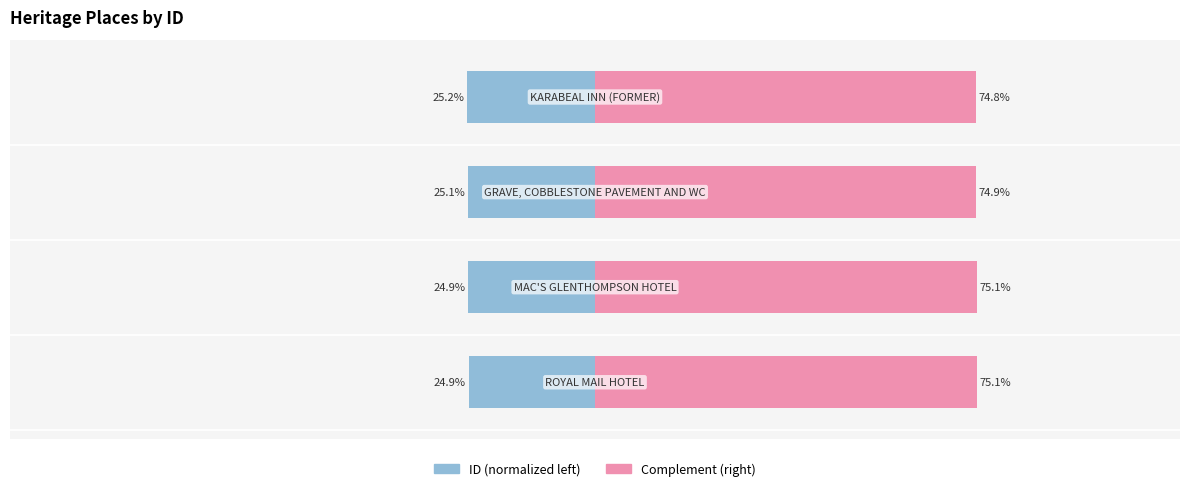

The value of Left (blue) at 0 is -24.9. True or false?

True